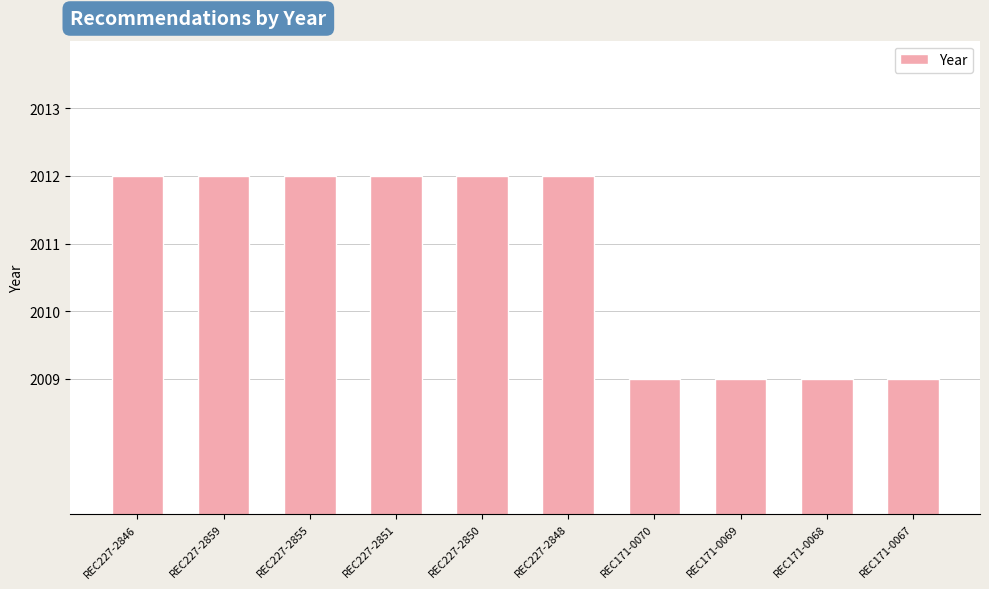

What is the sum of all values?

20108